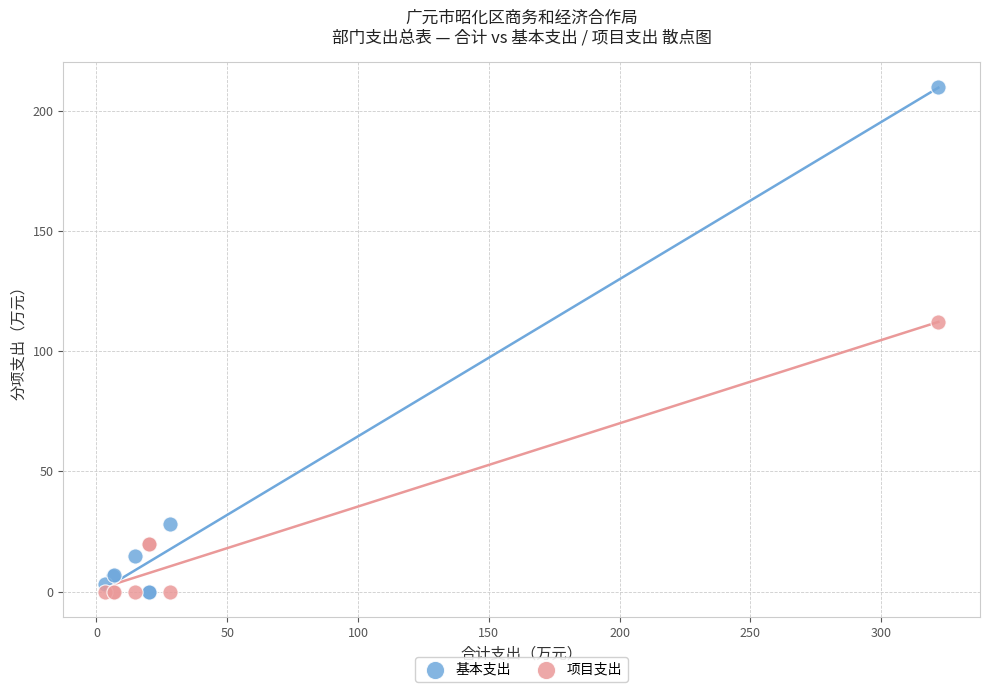

Which series has the largest Y range (max minus min)?

基本支出